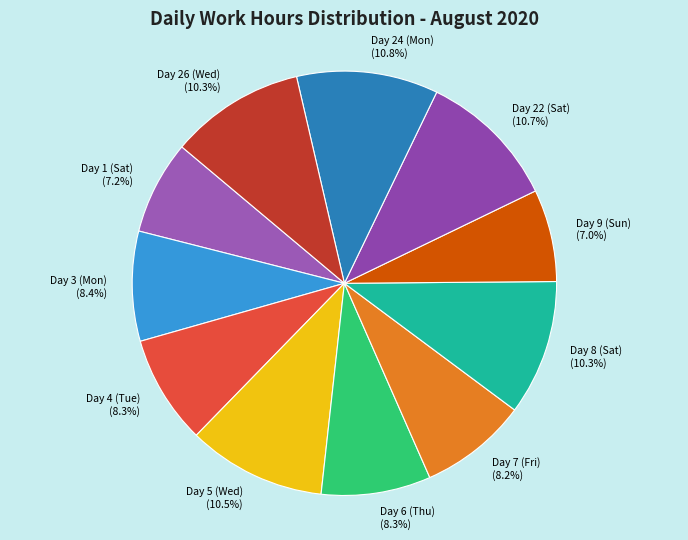

What percentage do Day 9 (Sun) and Day 4 (Tue) together represent?

15.3%